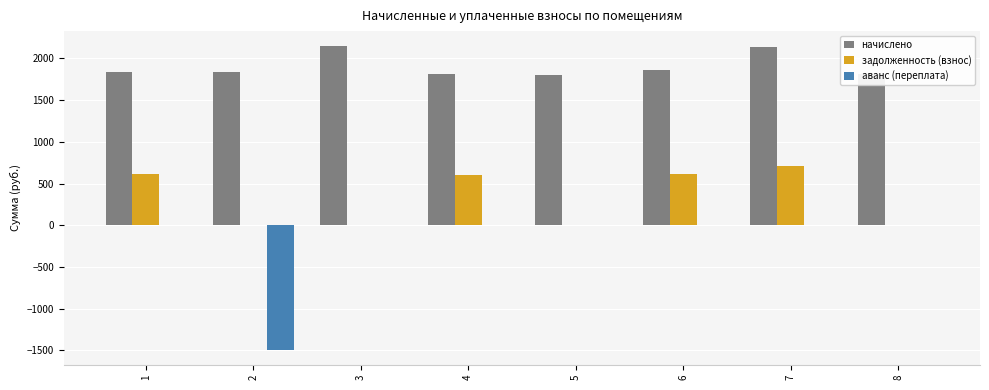

True or false: задолженность (взнос) has a value of 456.7 at 8.

False